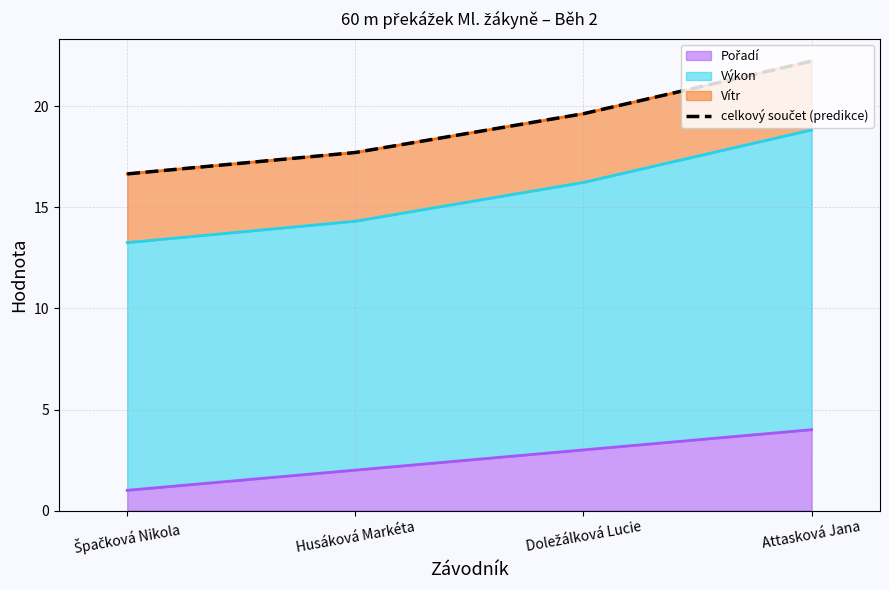

How many lines are shown in the chart?

1